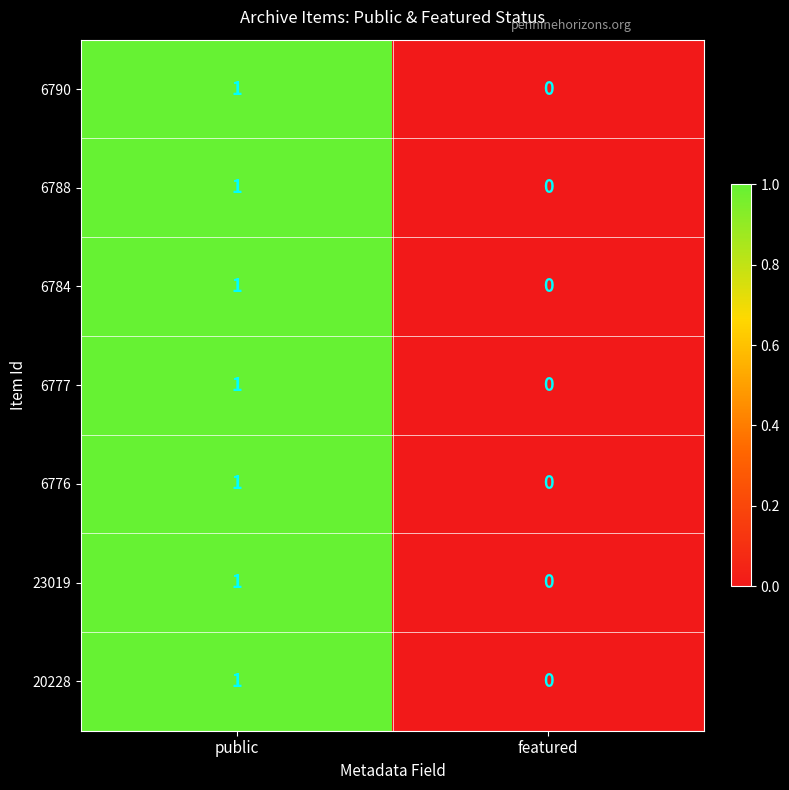

How many distinct data groups are displayed?

7